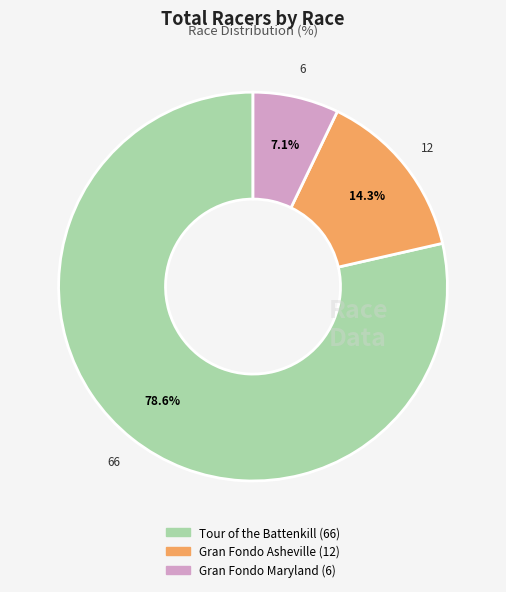

True or false: Gran Fondo Asheville accounts for 14% of the total.

True